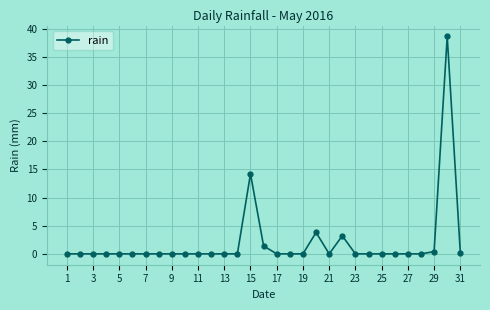

What is the difference between the maximum and minimum values?

38.6